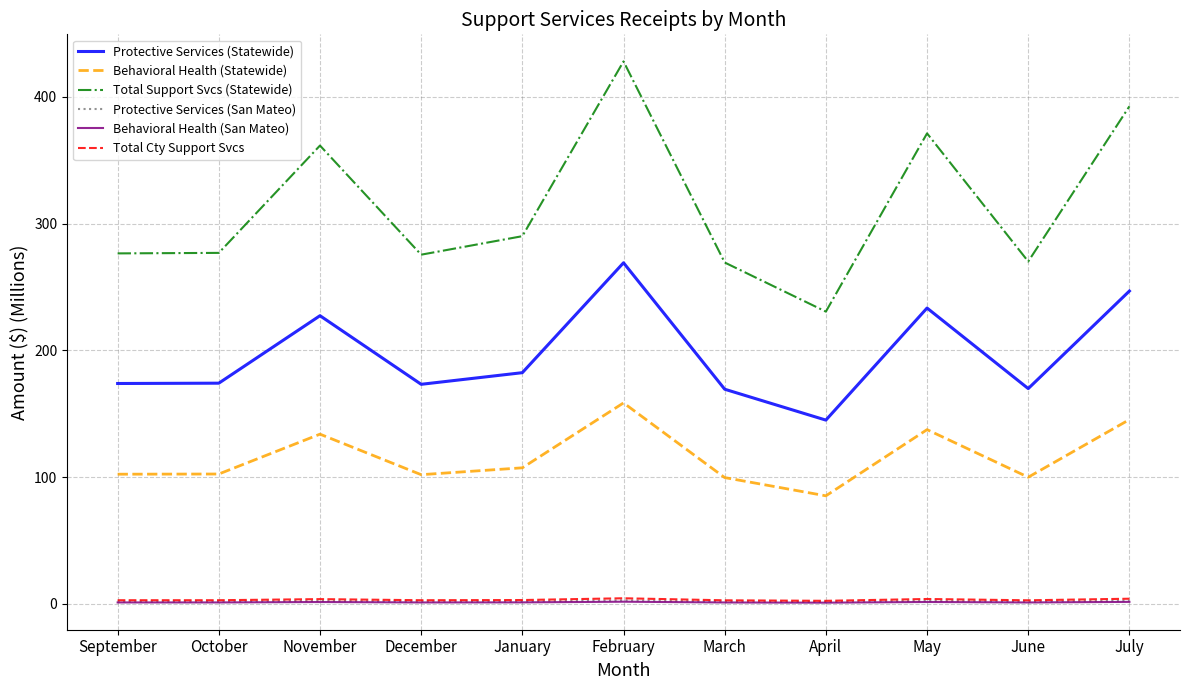

The Behavioral Health (Statewide) series shows 102.3 at September. True or false?

True